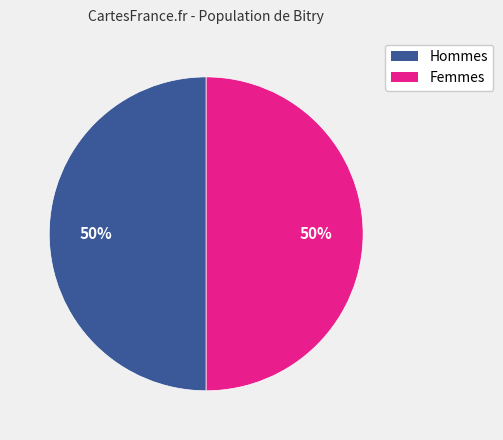

To the nearest percent, what is the average slice percentage?

50%